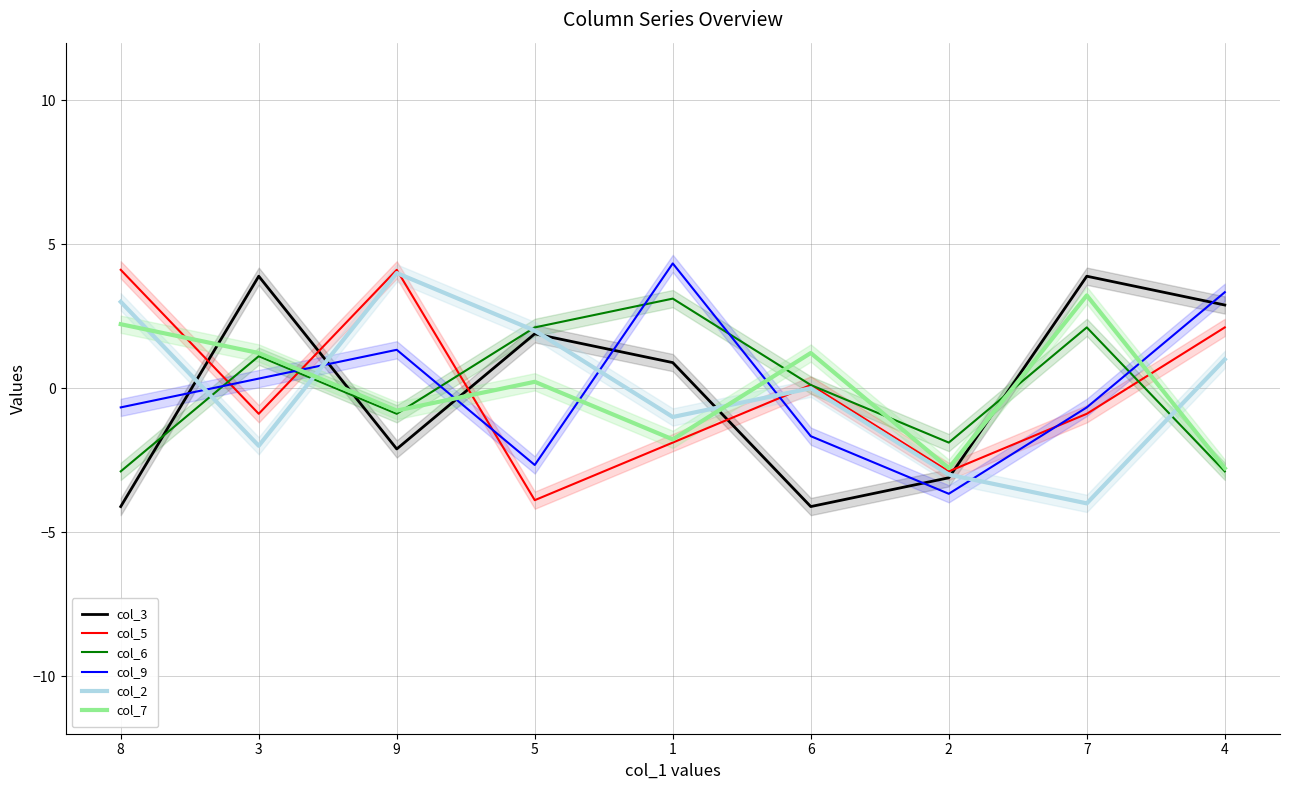

True or false: col_7 has a value of -0.2 at 9.

False